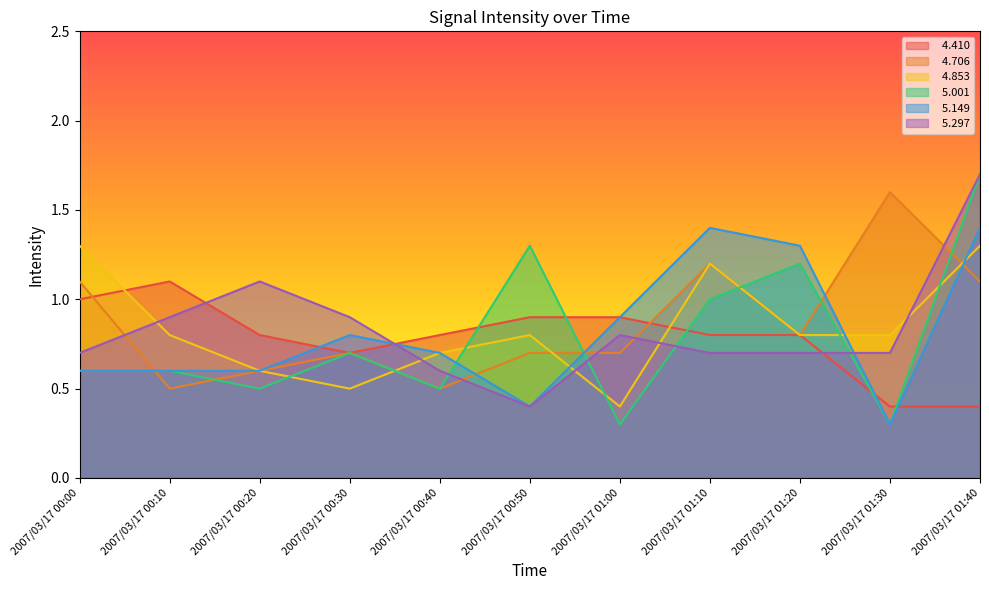

What are all the series names shown in the legend?

  4.410,   4.706,   4.853,   5.001,   5.149,   5.297